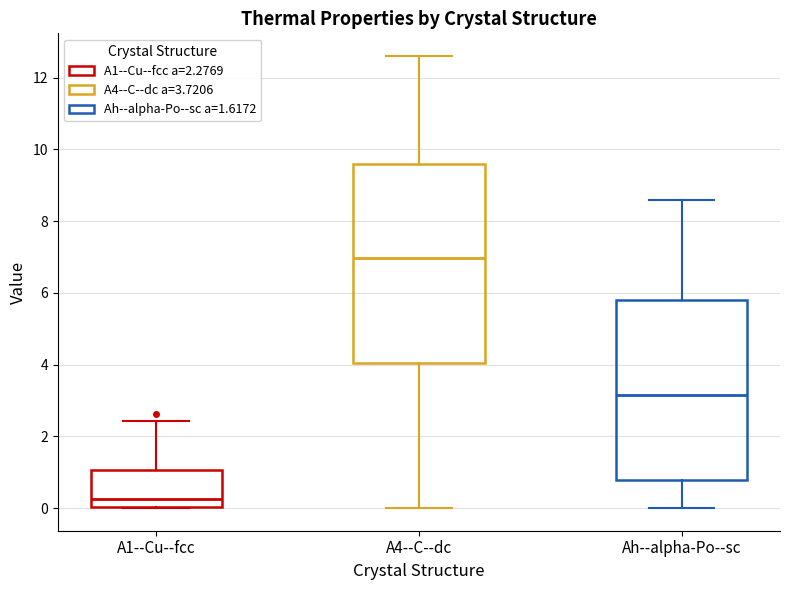

Which box is the tallest, from its lower edge to its upper edge?

A4--C--dc